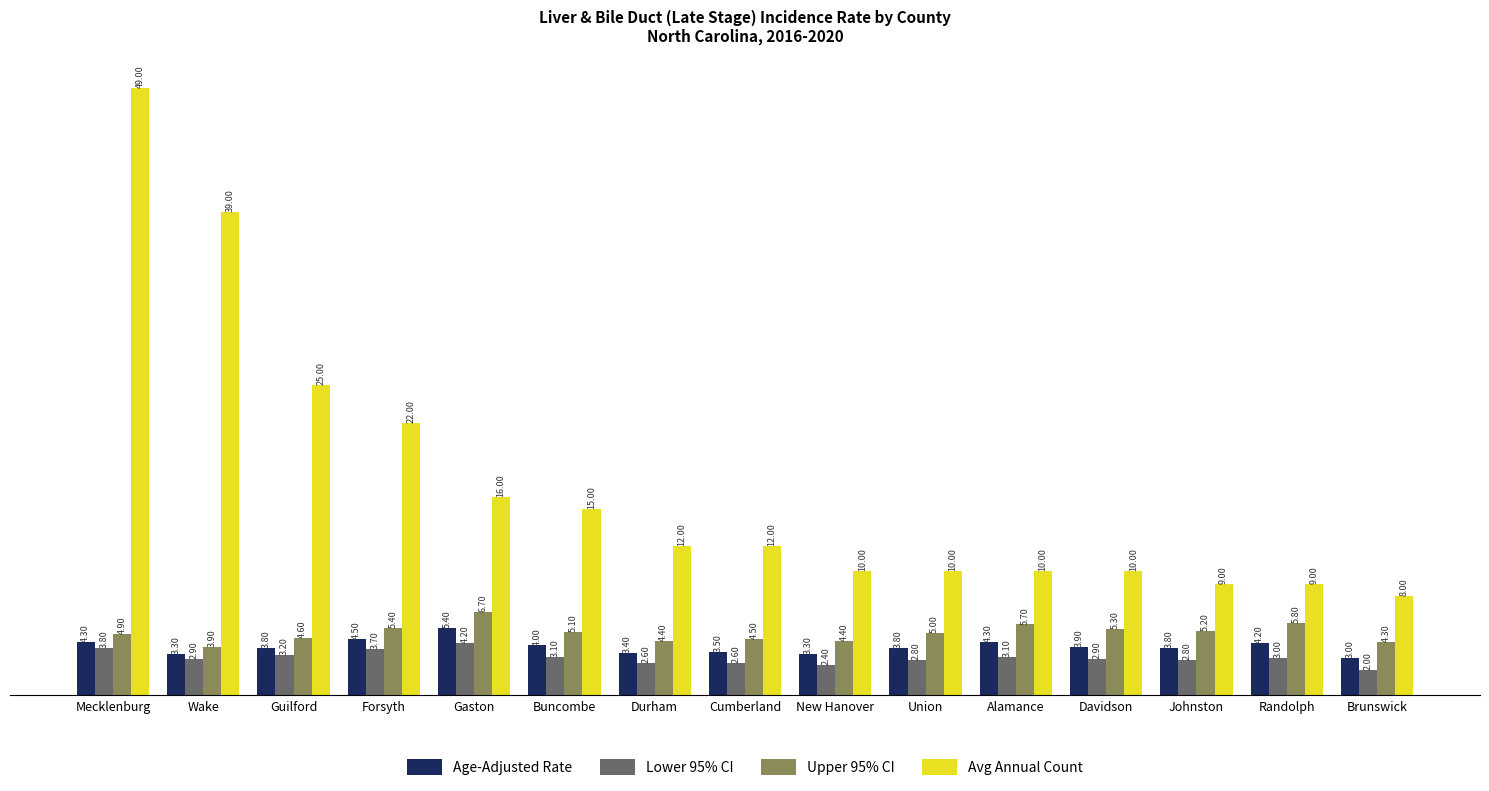

What is the label of the 1st bar from the left?

Mecklenburg